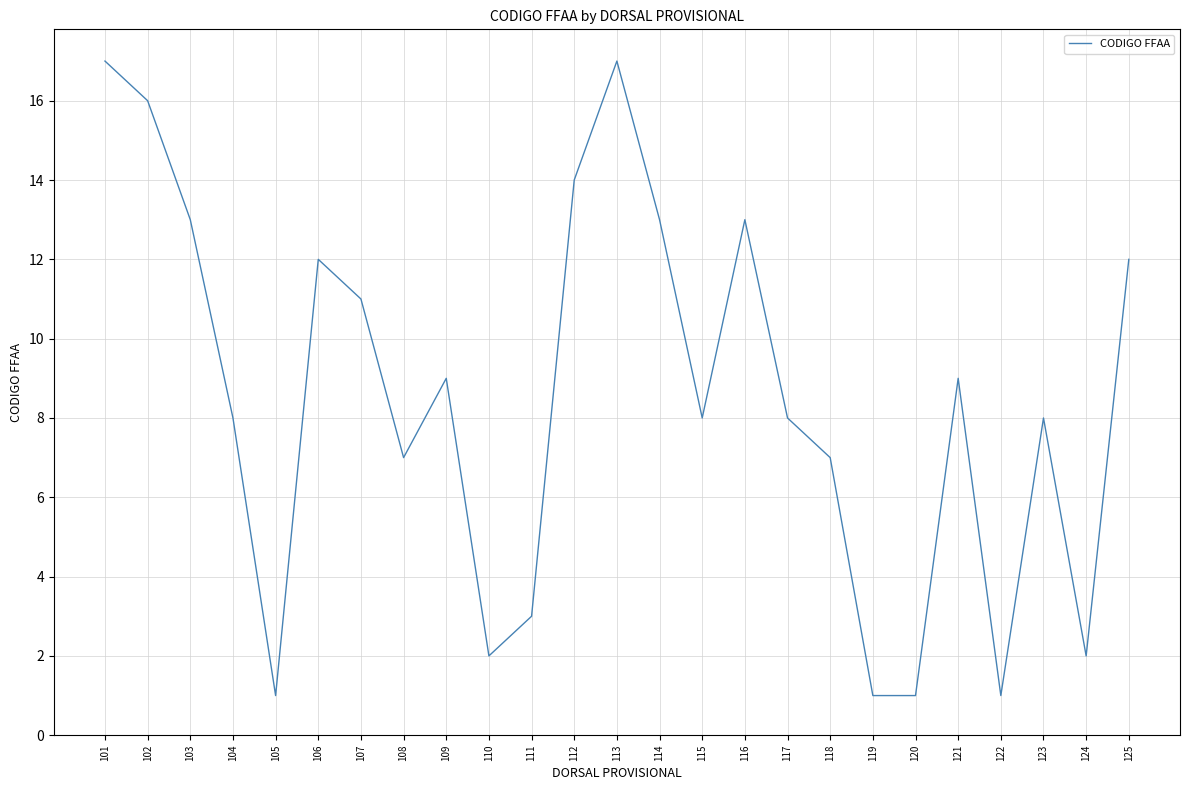

Which has a higher value, 114 or 101?

101